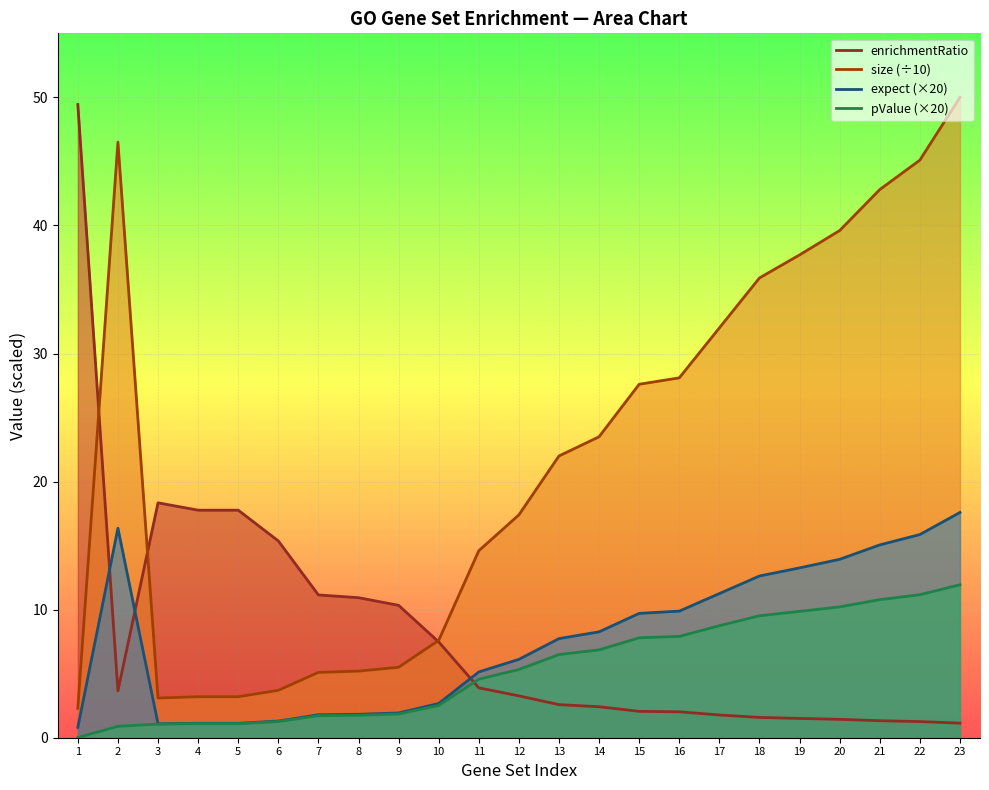

Which series has the largest total across all categories?

size (÷10)